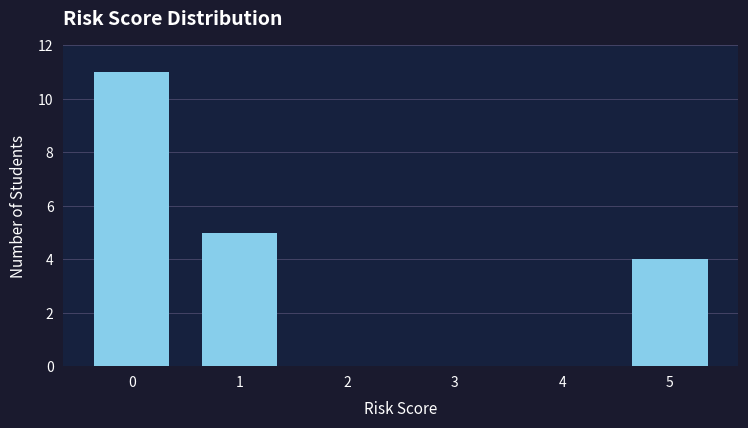

Reading right to left, list all the values displayed in this chart.

5=4	4=0	3=0	2=0	1=5	0=11